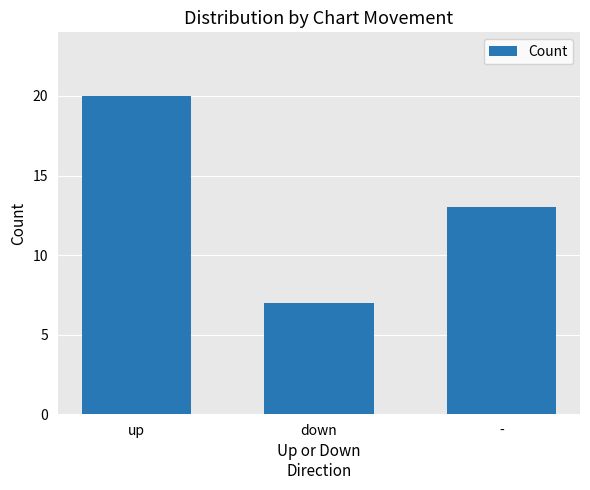

What is the minimum value shown in the chart?

7